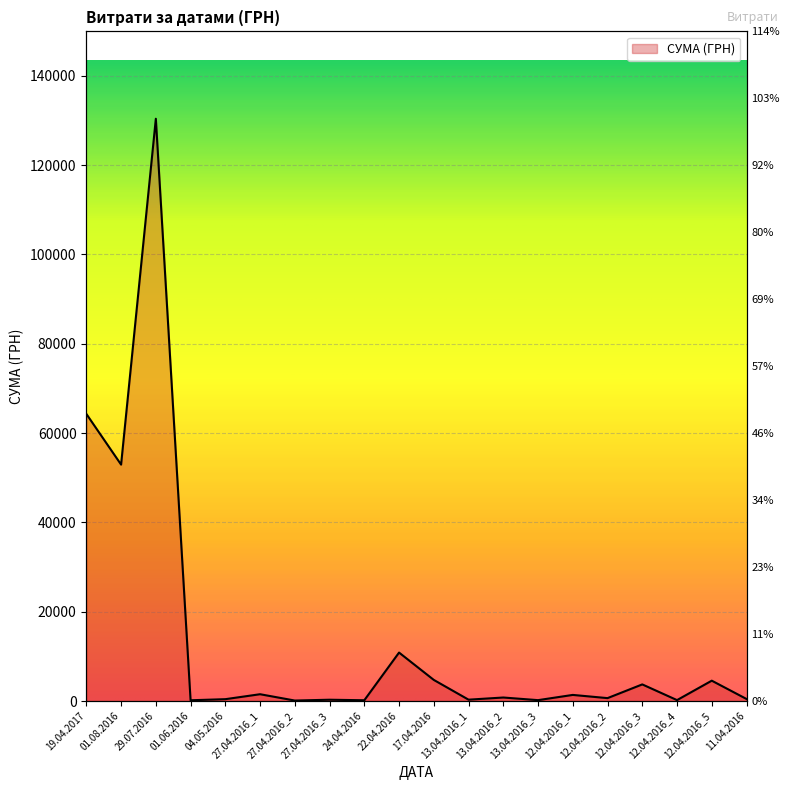

What is the ratio of the value at 12.04.2016_2 to the value at 12.04.2016_1?

0.5